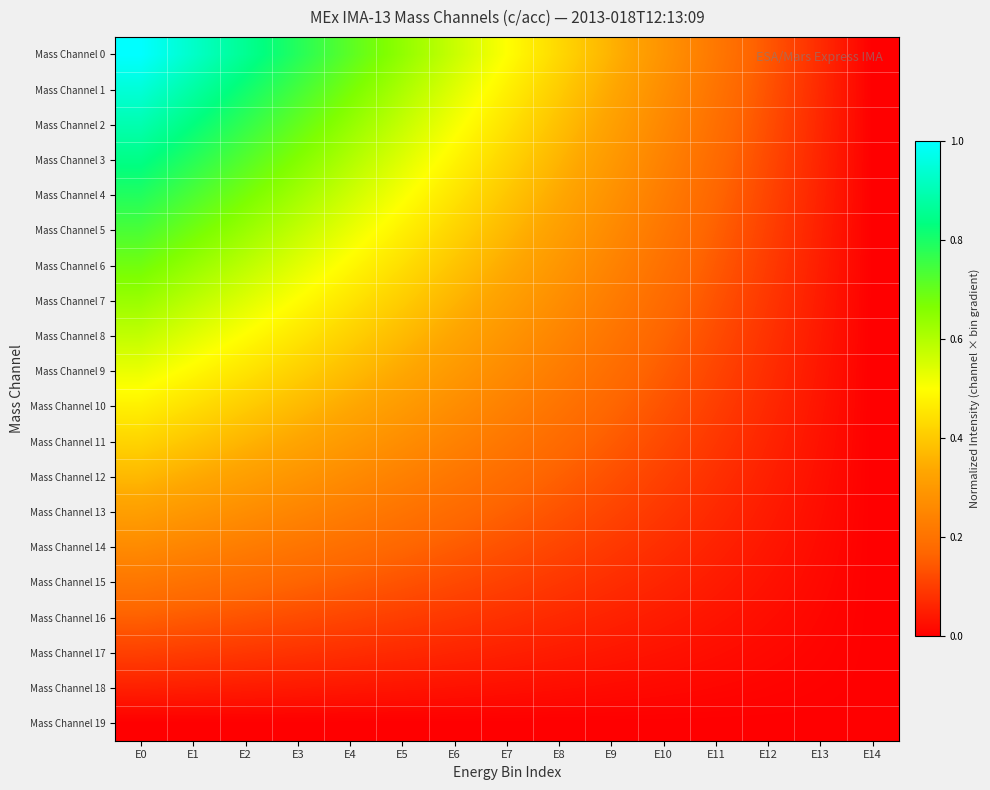

What is the greatest value displayed?

1.0